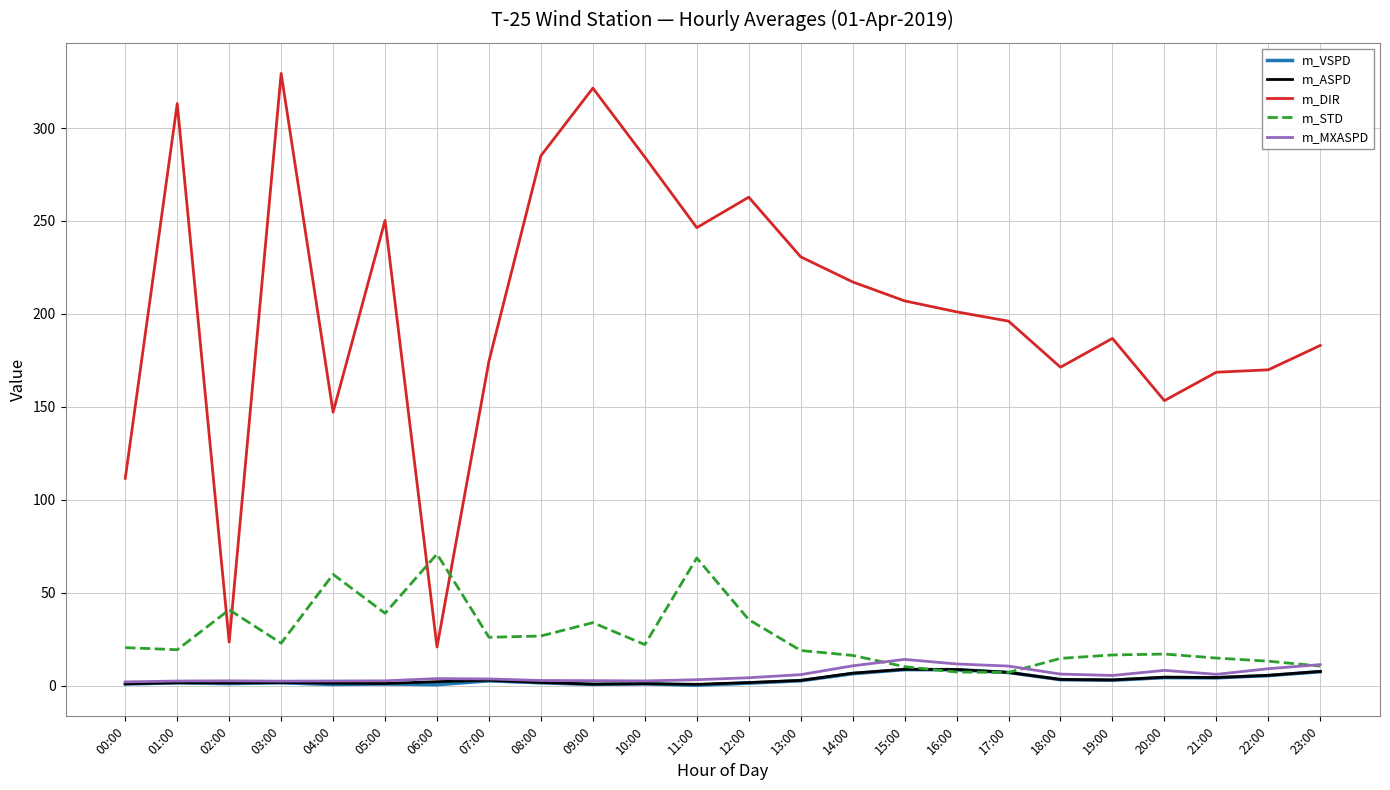

How many lines are shown in the chart?

5